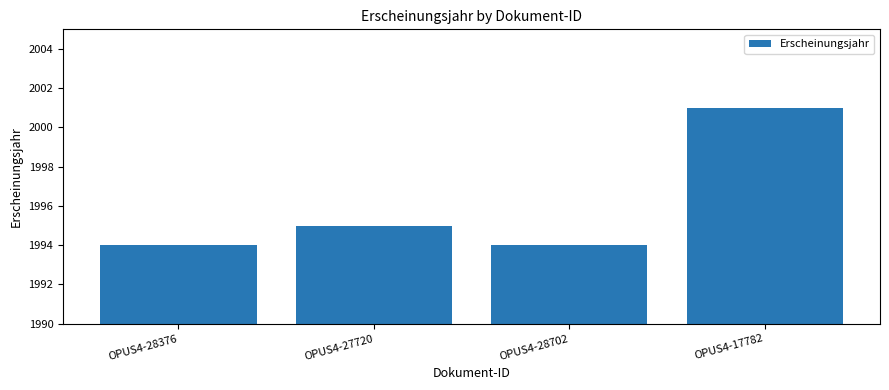

Reading right to left, list all the values displayed in this chart.

2001	1994	1995	1994